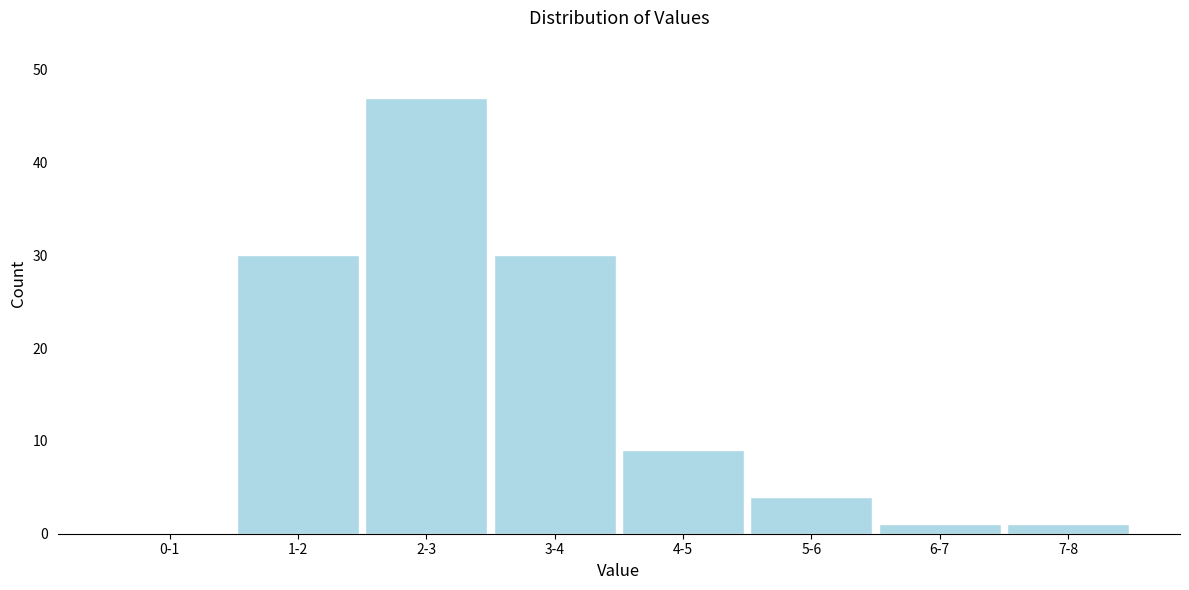

Reading right to left, extract all data points from this chart.

7-8=1	6-7=1	5-6=4	4-5=9	3-4=30	2-3=47	1-2=30	0-1=0